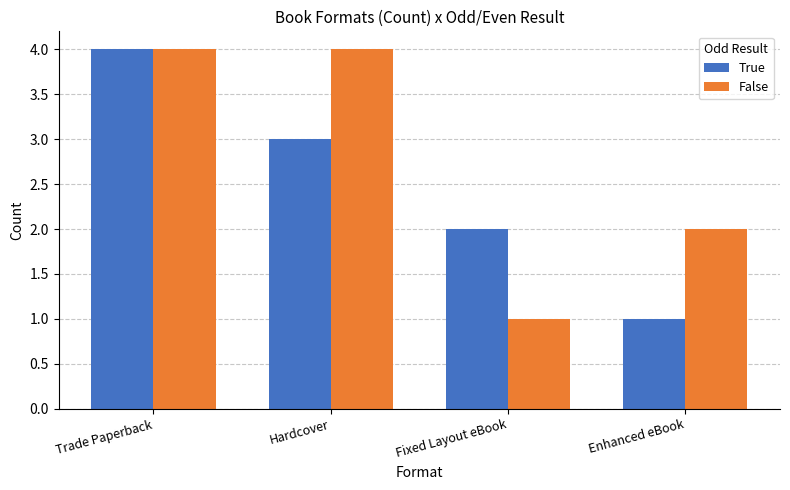

What is the value of the True bar at the 3rd from the left?

2